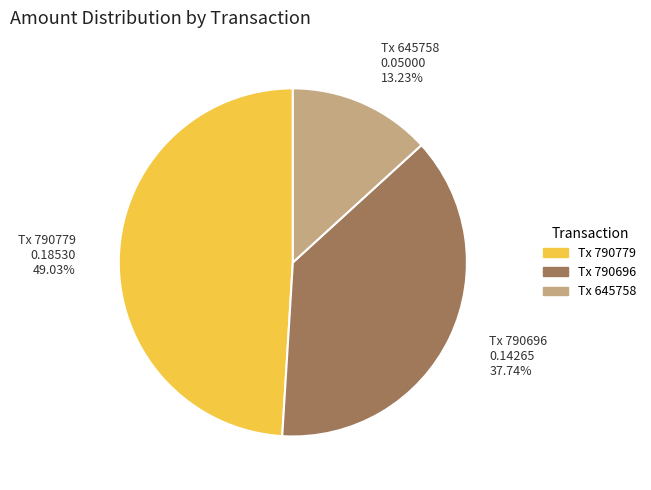

Is there any slice that represents more than half of the pie?

No